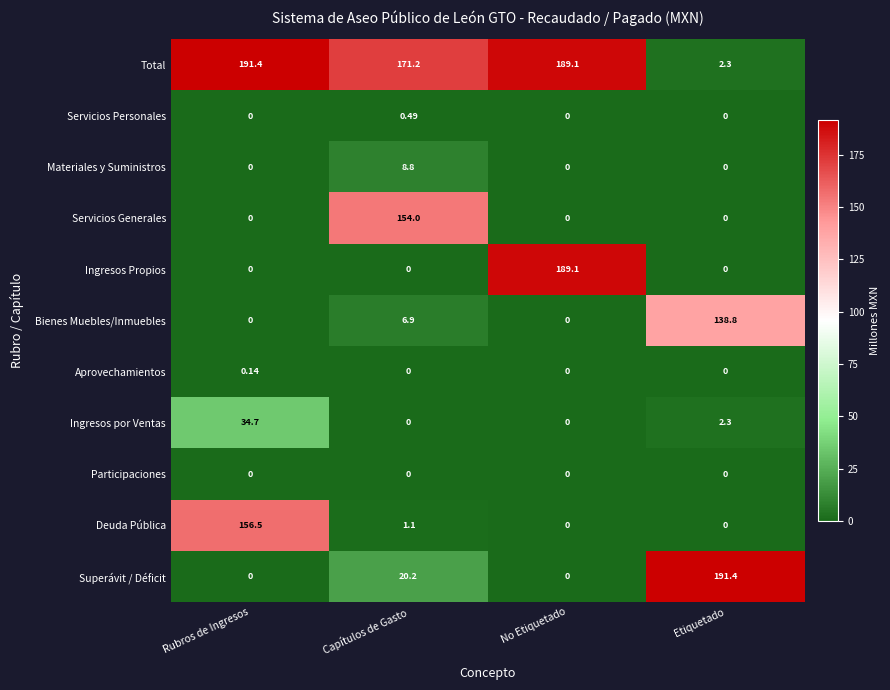

Which category has the highest value in the Servicios Personales series?

Capítulos de Gasto